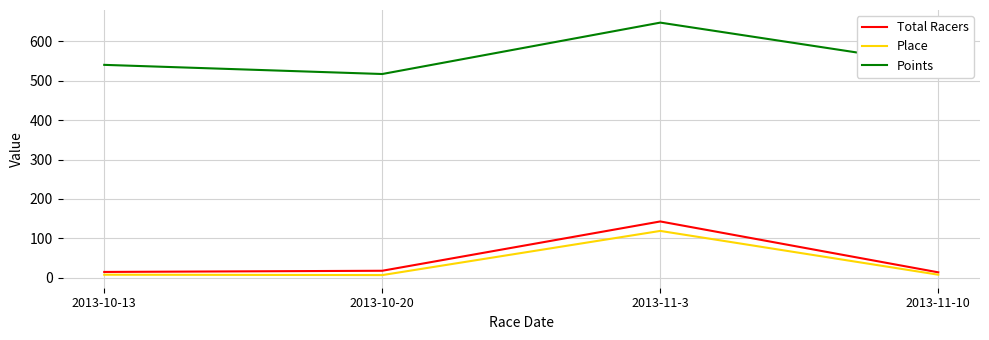

What is the minimum value shown in the chart?

7.0